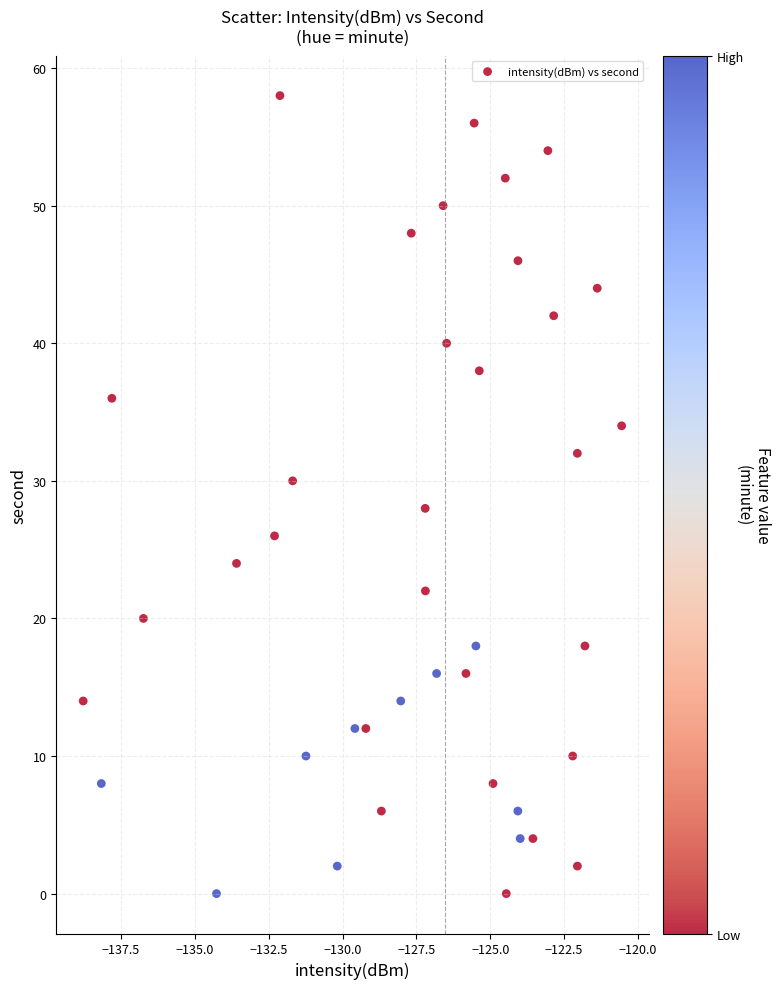

What is the range of Y values (max minus min)?

58